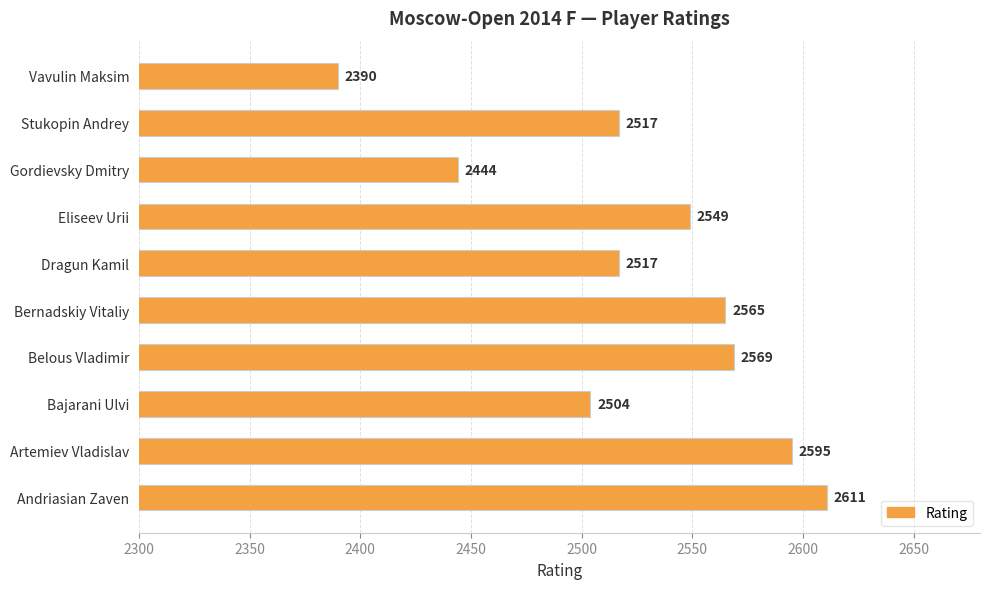

Reading bottom to top, extract all data points from this chart.

Andriasian Zaven=2611	Artemiev Vladislav=2595	Bajarani Ulvi=2504	Belous Vladimir=2569	Bernadskiy Vitaliy=2565	Dragun Kamil=2517	Eliseev Urii=2549	Gordievsky Dmitry=2444	Stukopin Andrey=2517	Vavulin Maksim=2390